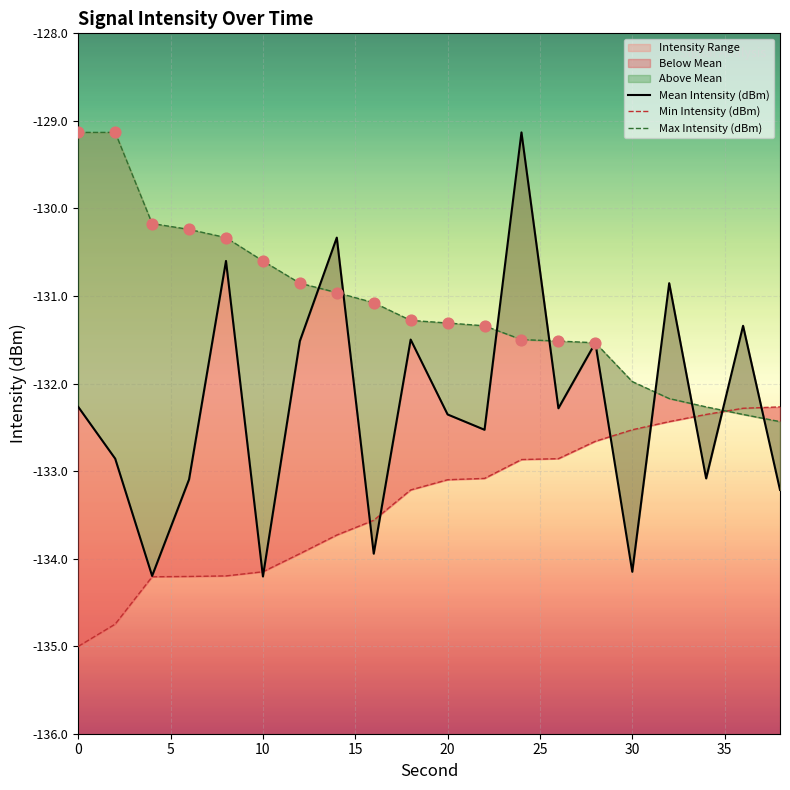

Which series reaches the minimum Y coordinate?

Min Intensity (dBm)